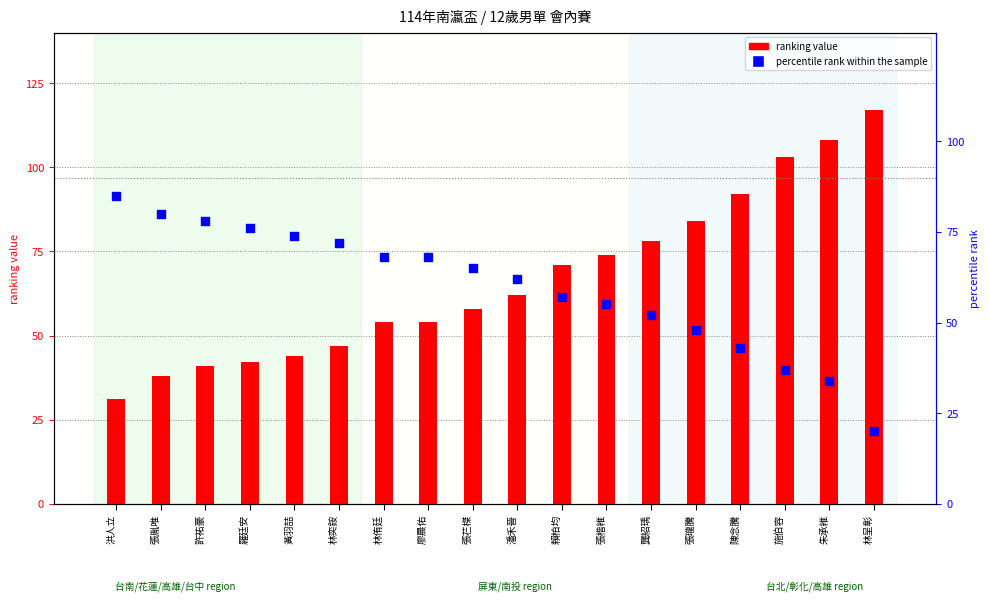

Which series reaches the minimum Y coordinate?

percentile rank within the sample